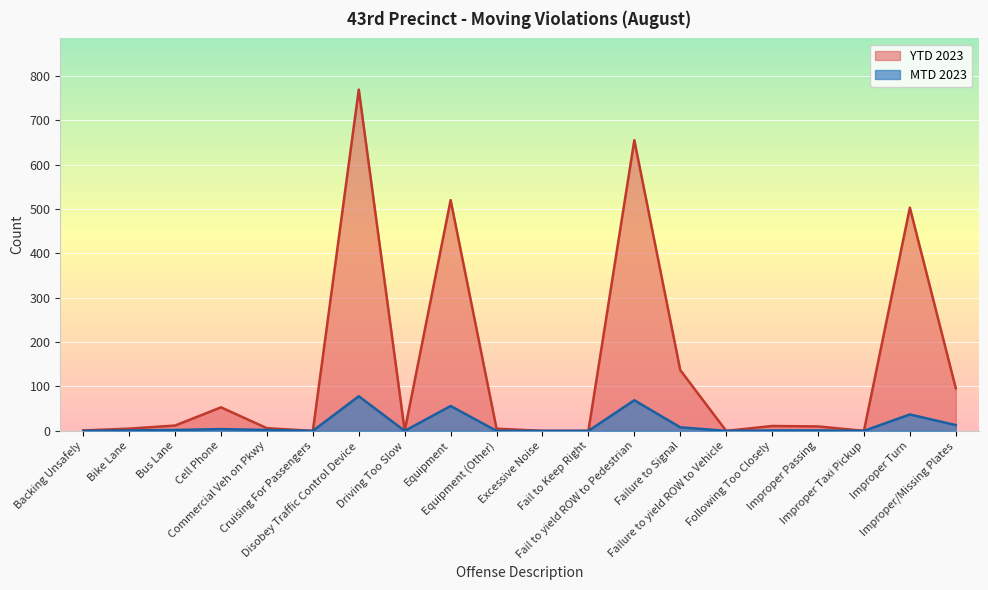

How many values in YTD 2023 are above zero?

14